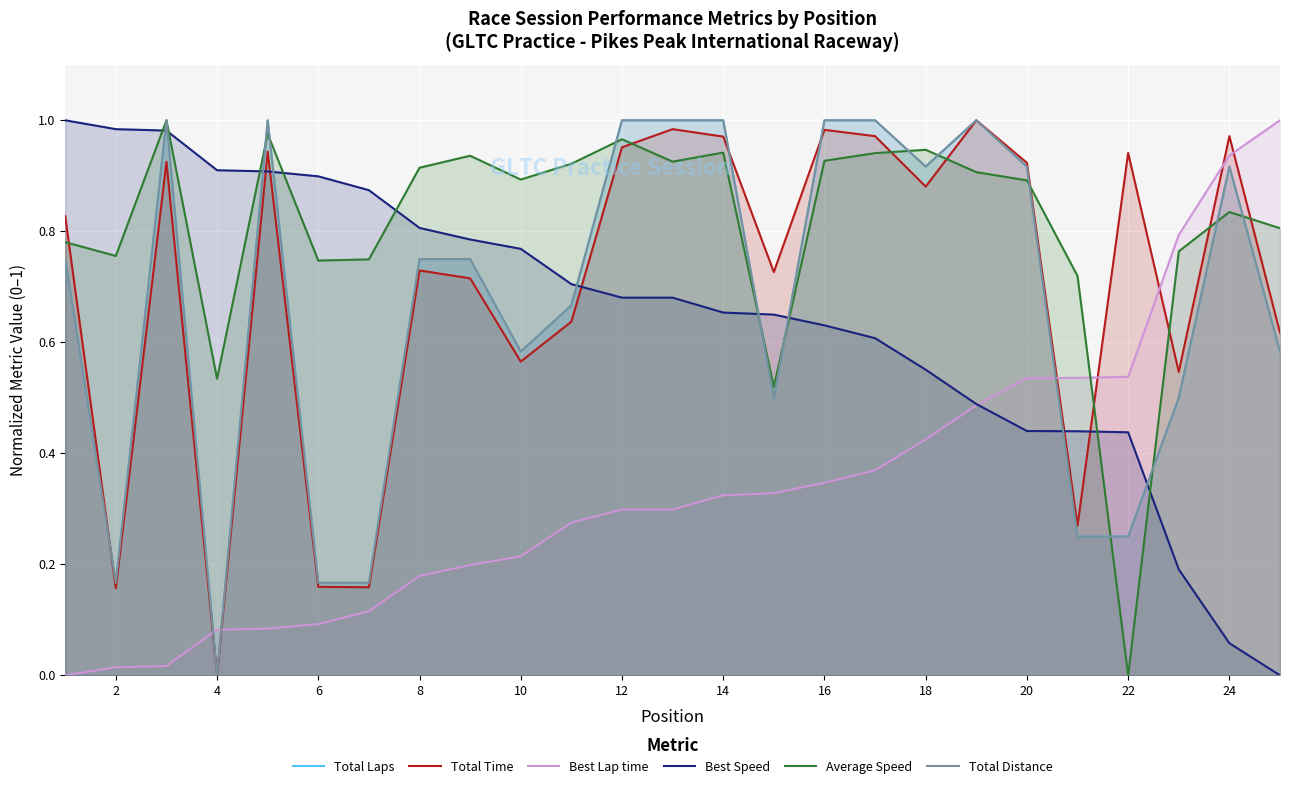

Which series has the largest range (max minus min)?

Total Laps